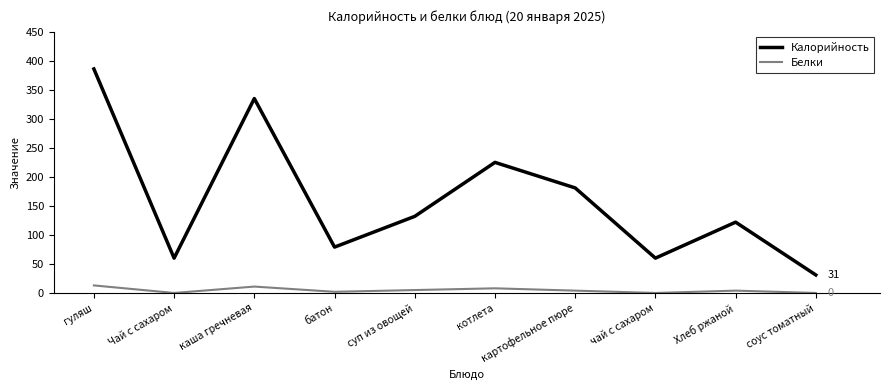

True or false: Белки and Калорийность cross at least once.

False